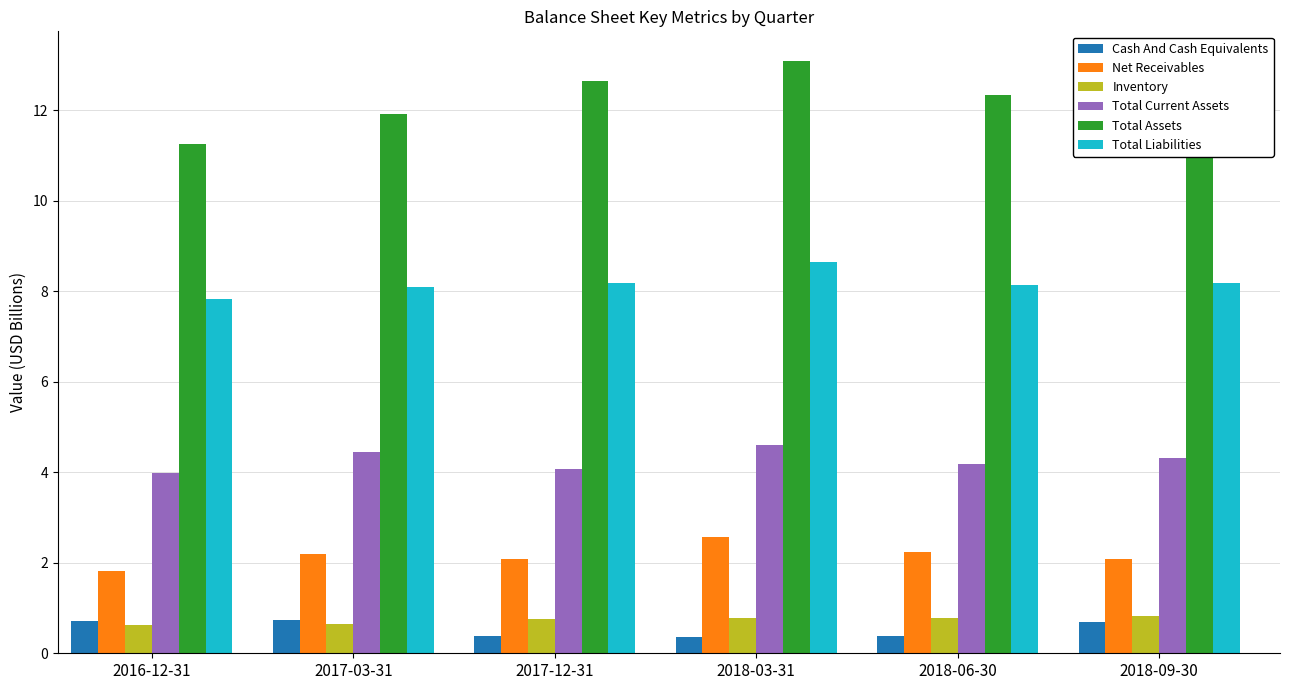

What is the difference between the highest and lowest values at 2017-03-31?

11.3